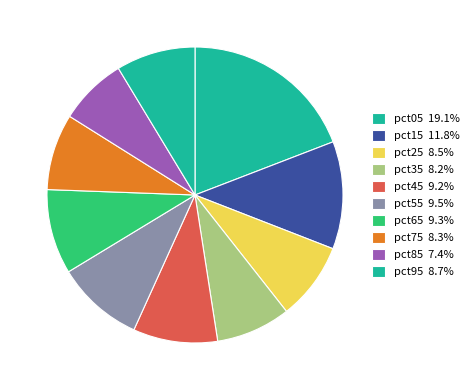

The pct65 slice represents 19% of the pie. True or false?

False